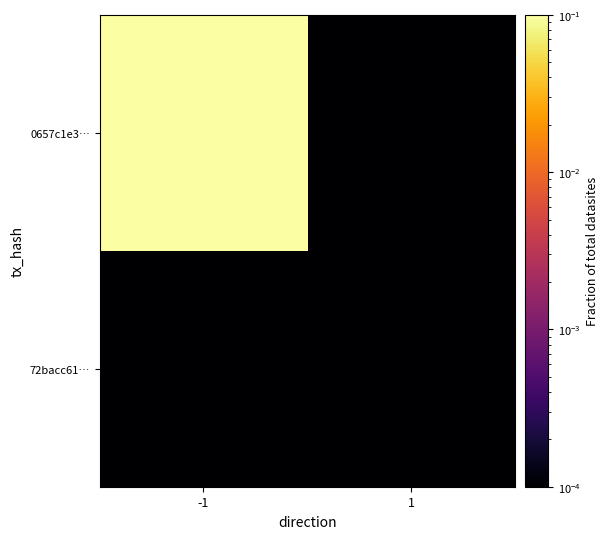

Rank the series by their average value, from lowest to highest.

72bacc61…, 0657c1e3…